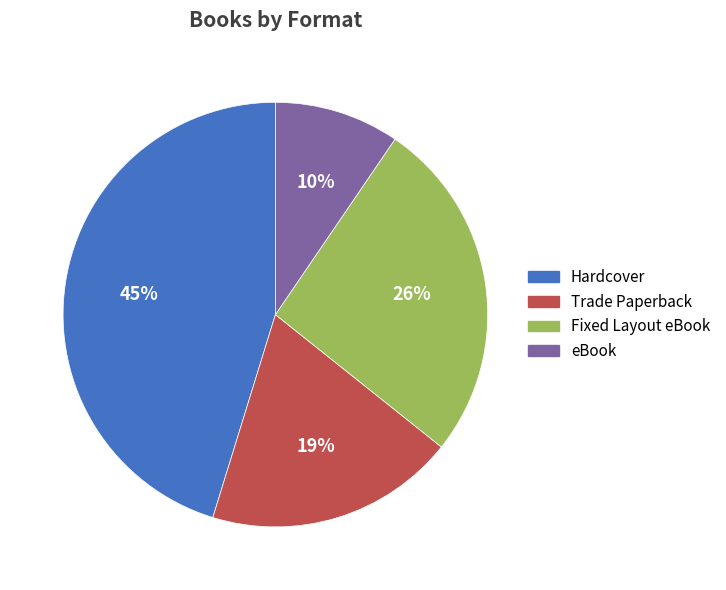

Is the sum of Hardcover and Fixed Layout eBook greater than half?

Yes